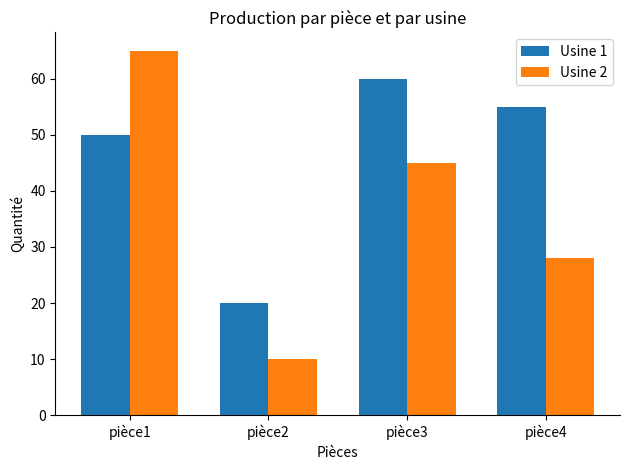

What are all the series names shown in the legend?

Usine 1, Usine 2